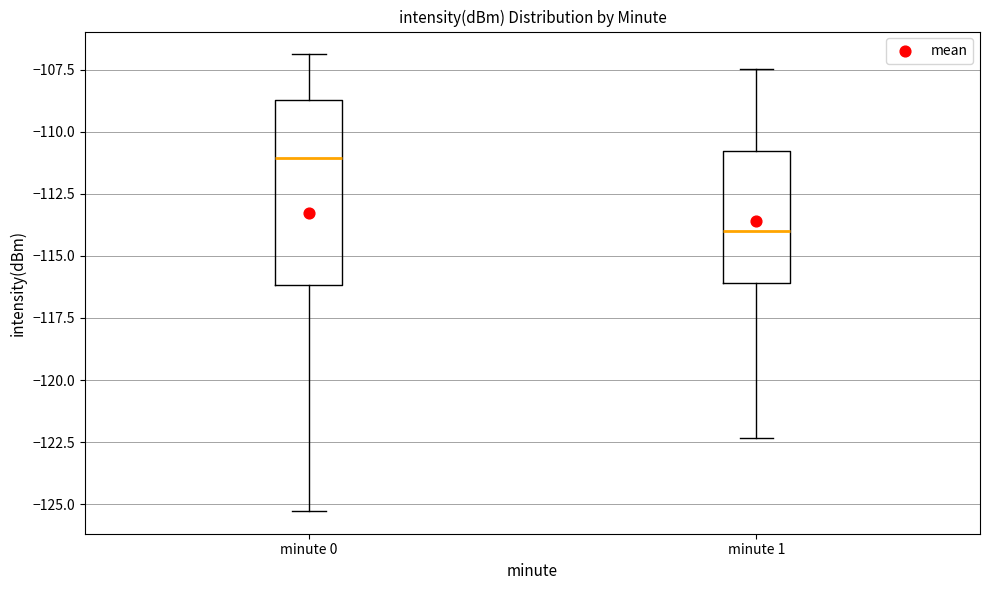

Which box's median line is the highest?

minute 0